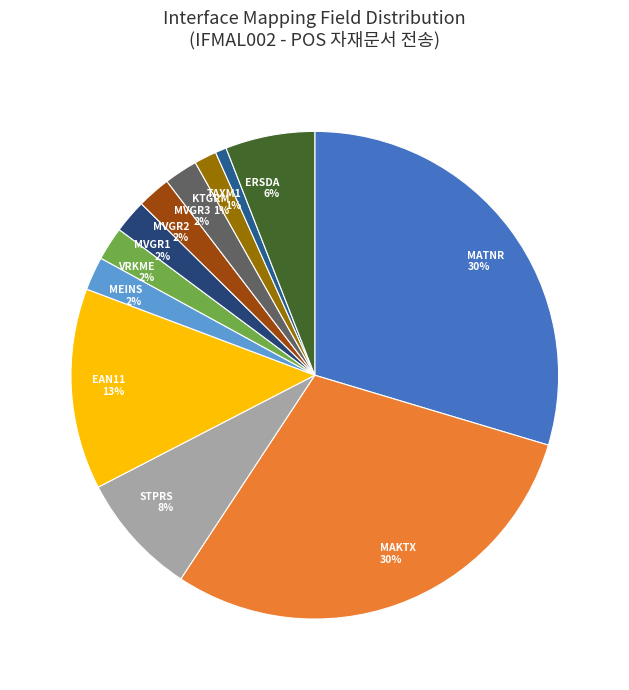

To the nearest percent, what is the combined percentage of VRKME and MATNR?

32%